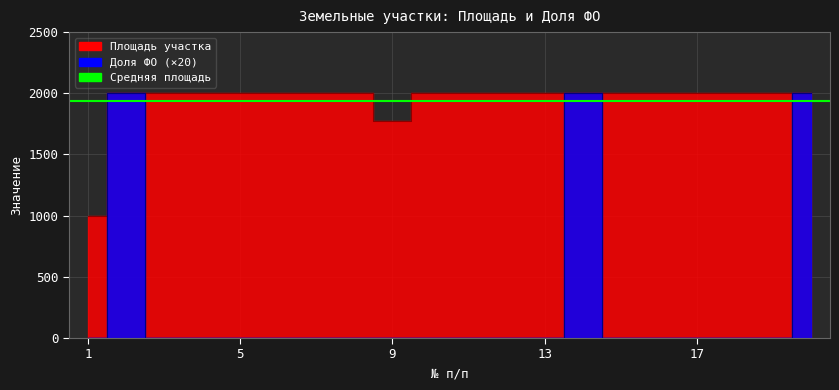

How many data points in Доля ФО are above 0?

3